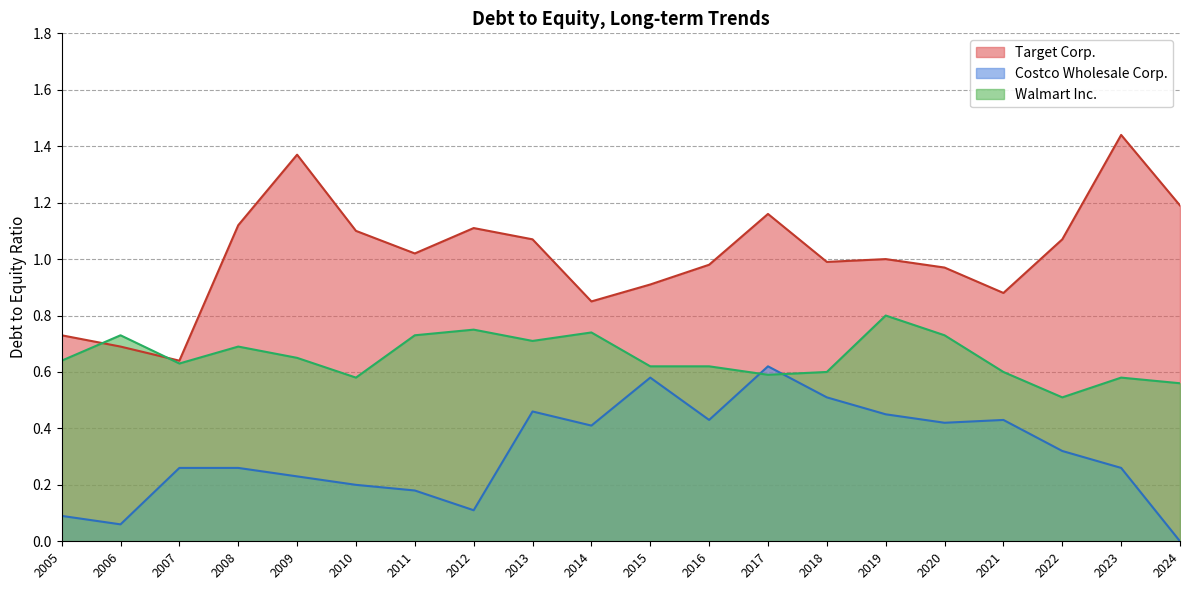

List the labels in order of Walmart Inc. value, smallest first.

2022, 2024, 2023, 2010, 2017, 2021, 2018, 2016, 2015, 2007, 2005, 2009, 2008, 2013, 2020, 2011, 2006, 2014, 2012, 2019